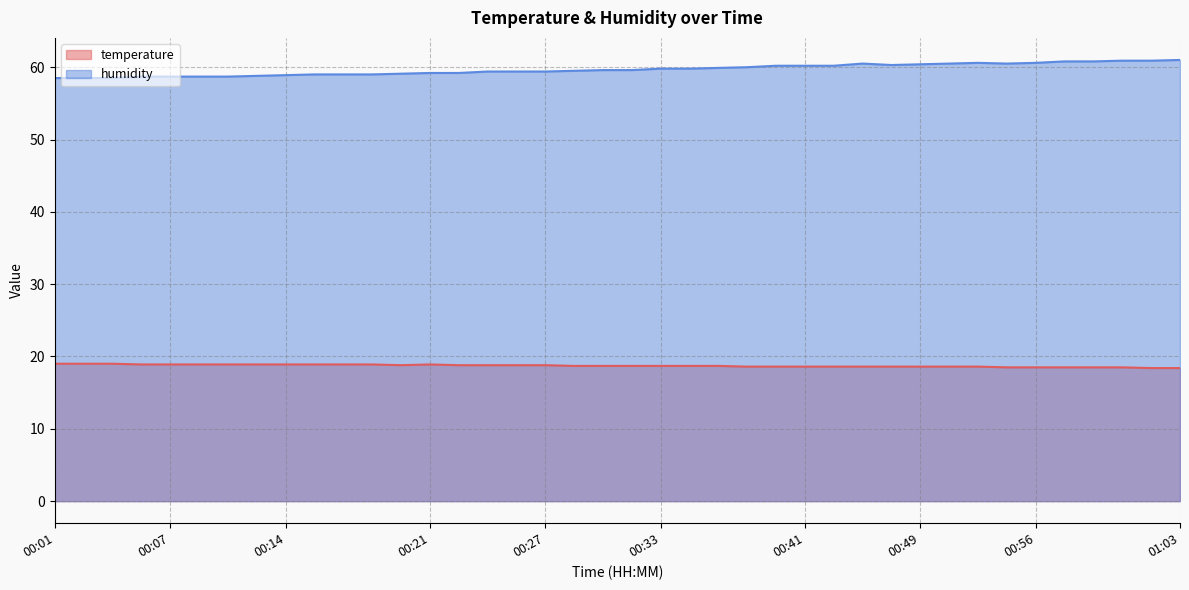

True or false: humidity and temperature cross at least once.

False